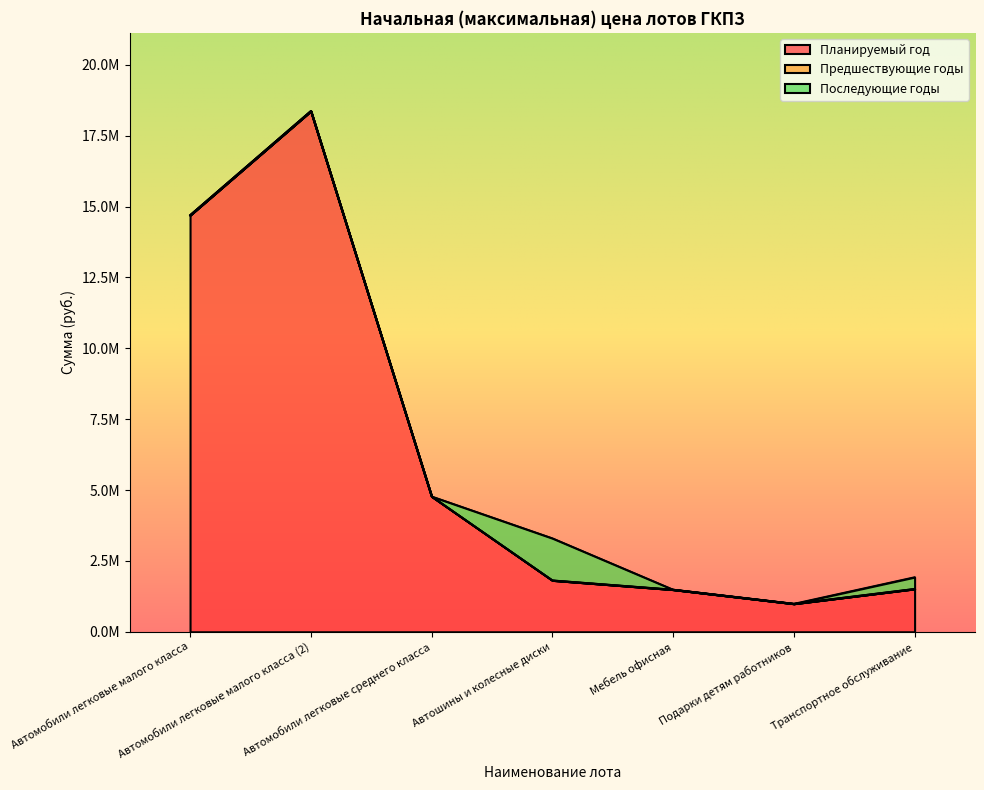

What is the sum of the Планируемый год values at Автомобили легковые малого класса (2) and Автомобили легковые малого класса?

33073272.0